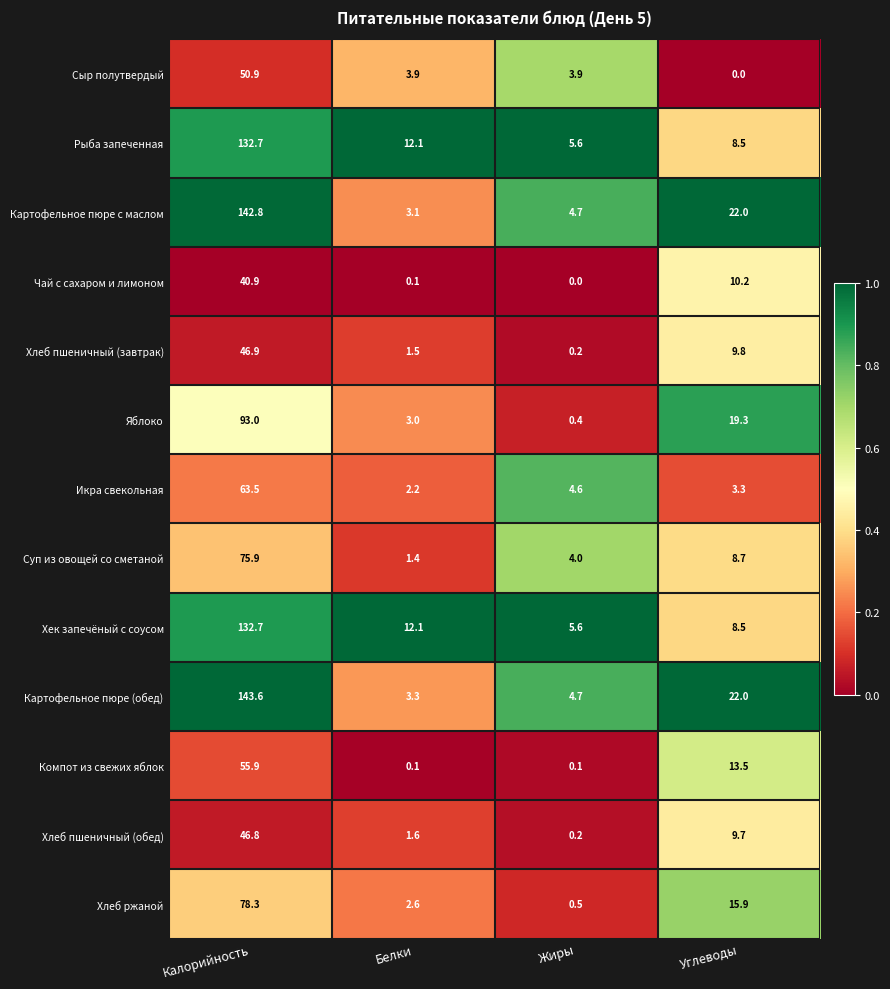

At which category does the chart reach its peak across all series?

Калорийность